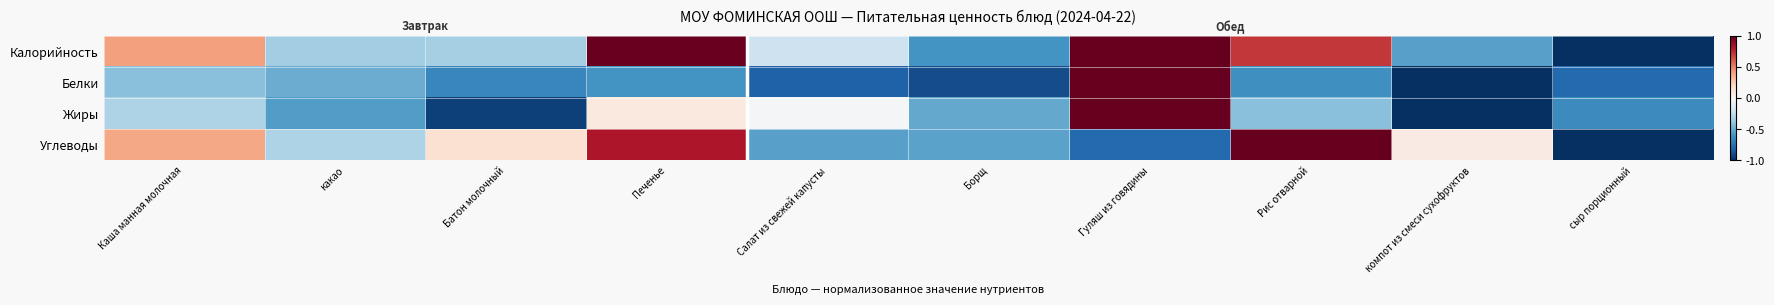

Between какао and компот из смеси сухофруктов, which series saw the biggest shift?

Белки